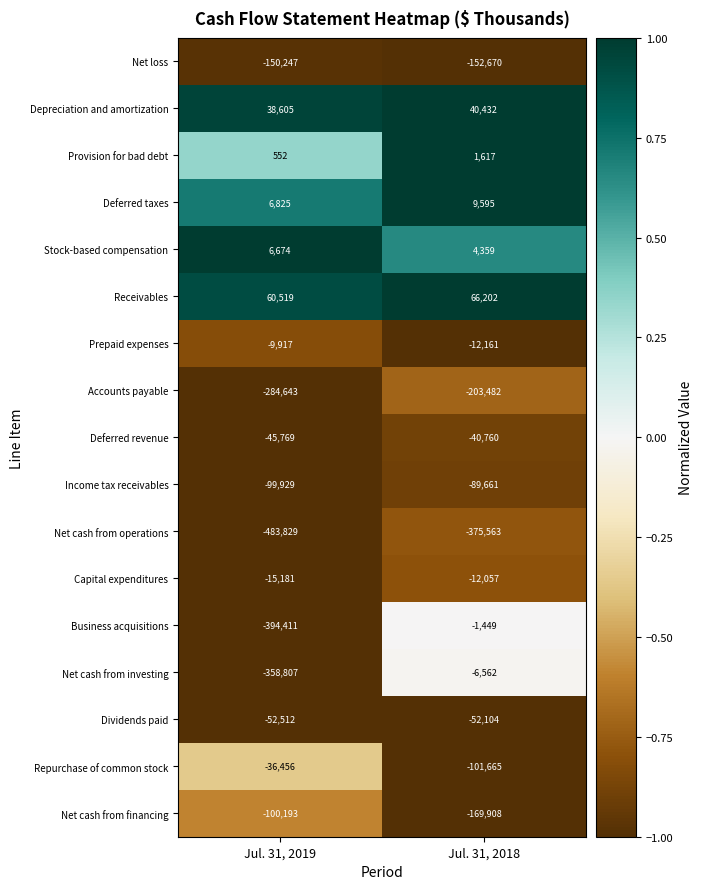

True or false: Deferred revenue has a value of -30803 at Jul. 31, 2019.

False